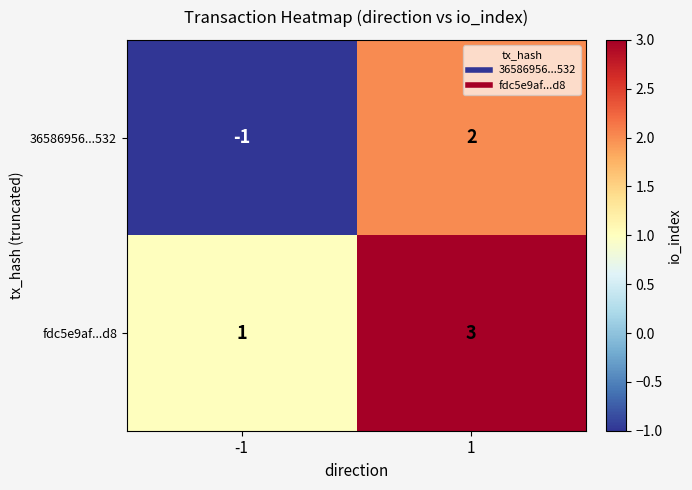

The fdc5e9af...d8 series shows 5 at 1. True or false?

False